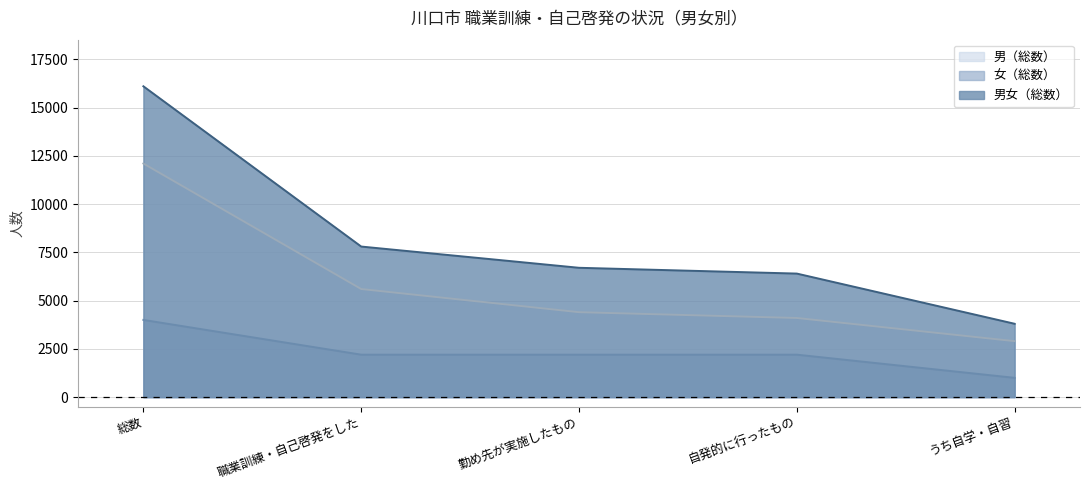

Is it true that 男女（総数） equals 935 at うち自学・自習?

False